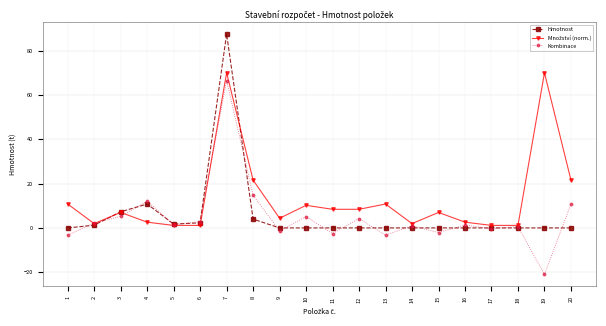

At which category is the sum across all series the highest?

7